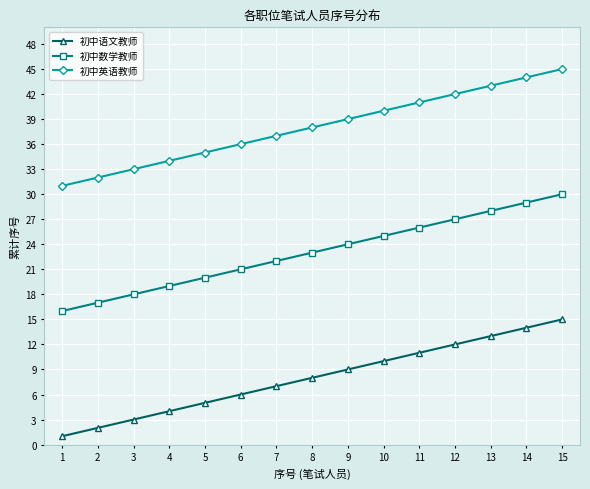

What is the difference between the 初中数学教师 values at 10 and 9?

1